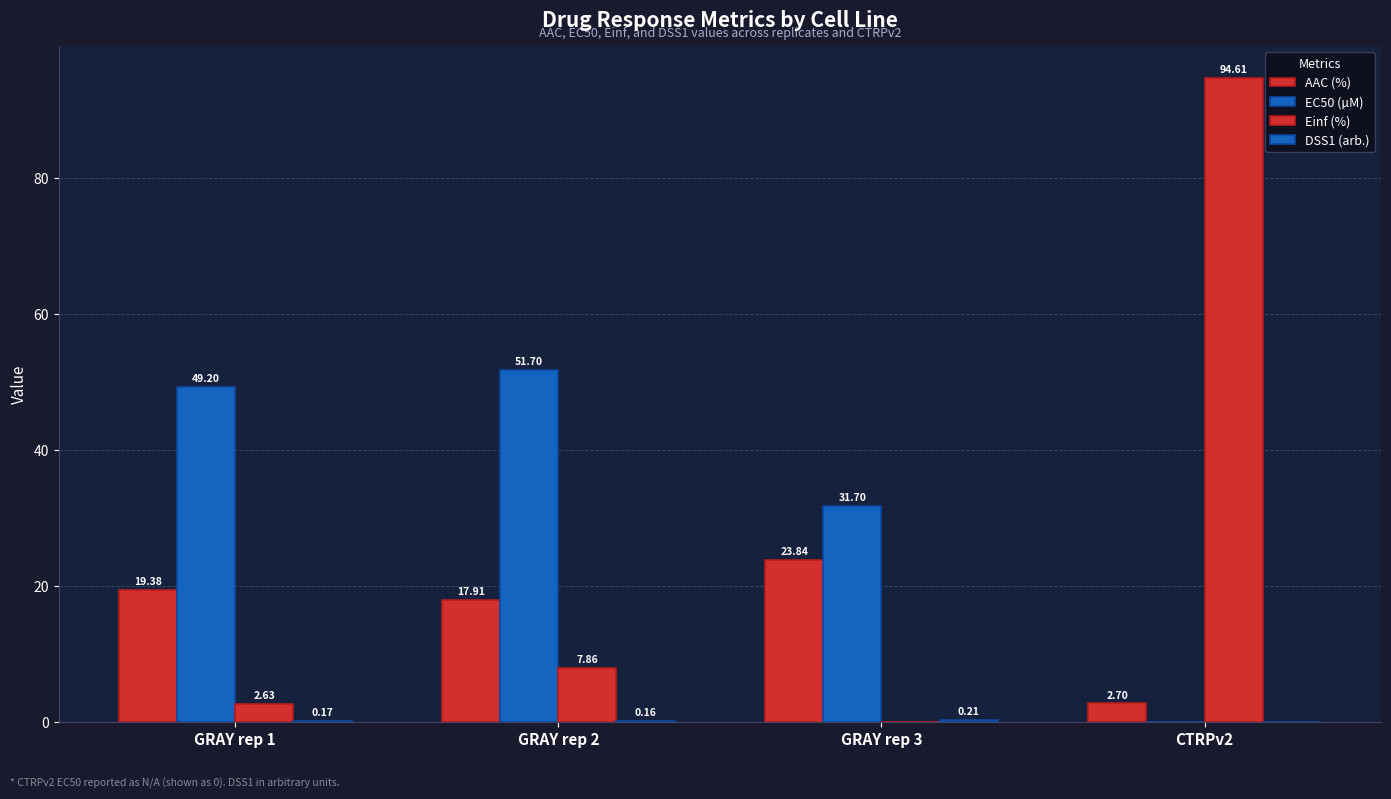

The EC50 (µM) series shows 11.1 at GRAY rep 1. True or false?

False